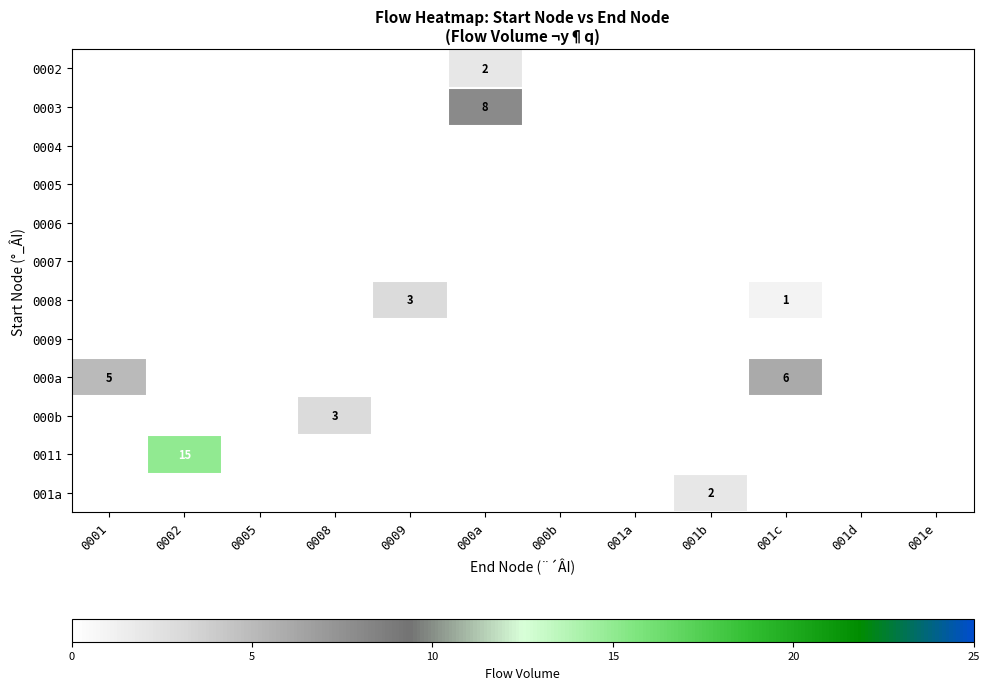

What is the highest value of the 0002 series?

2